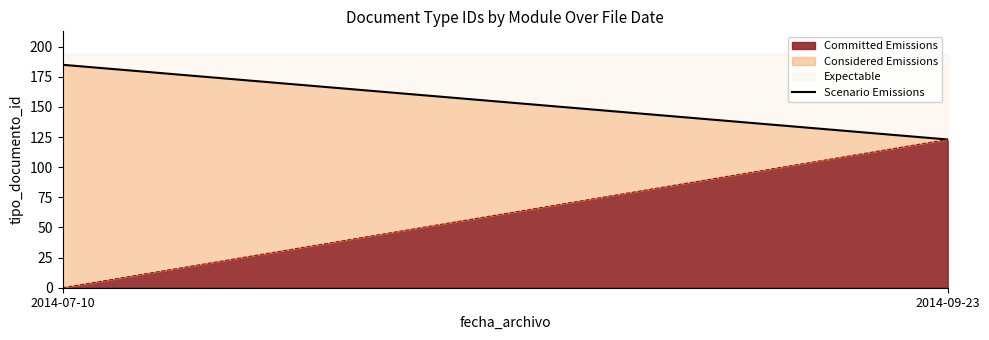

Which label corresponds to the largest value in the chart?

2014-07-10